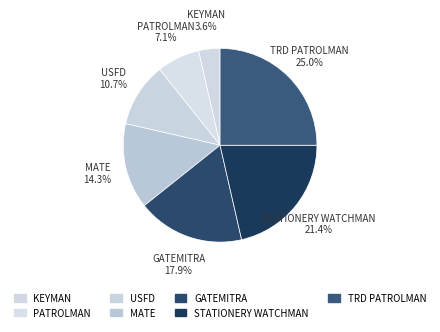

Count the number of slices in the pie.

7